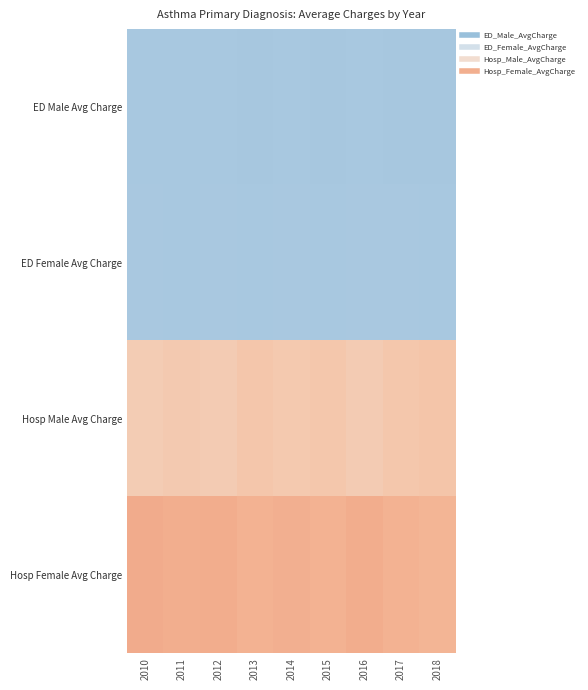

Which has a higher value, 2017 or 2012?

2012